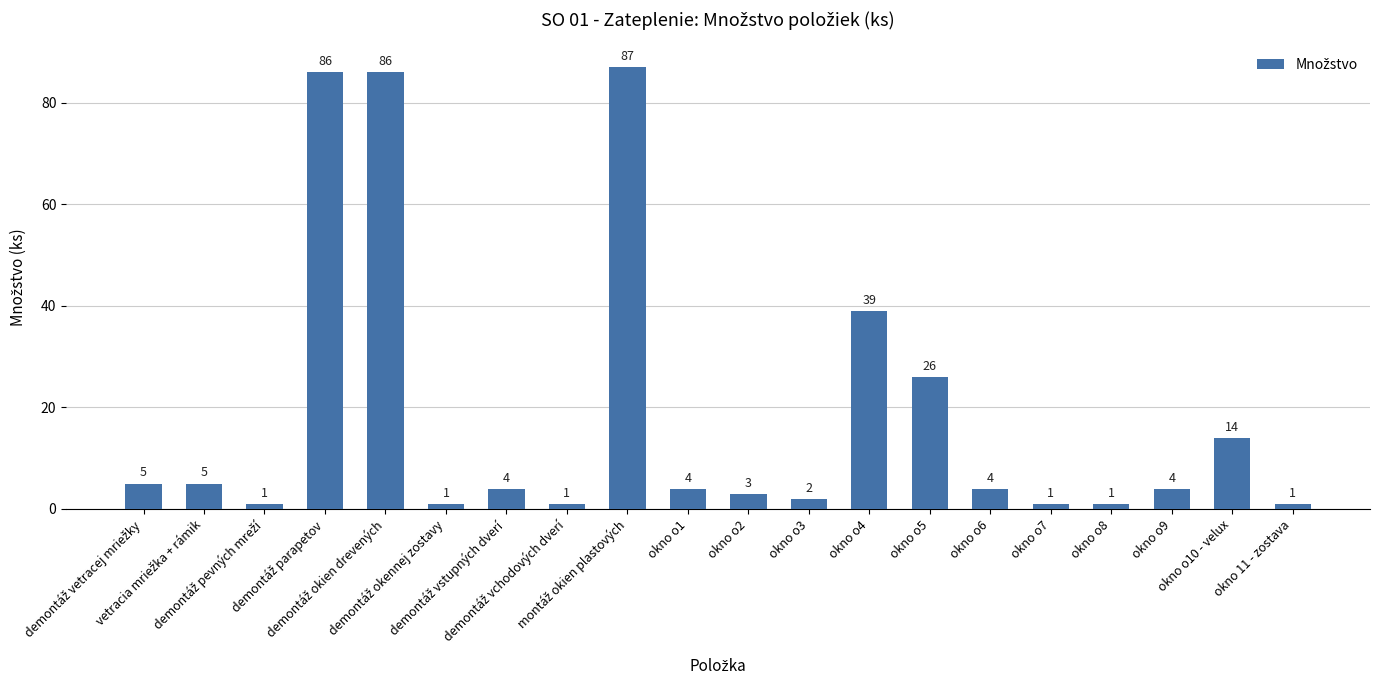

What is the sum of all values?

375